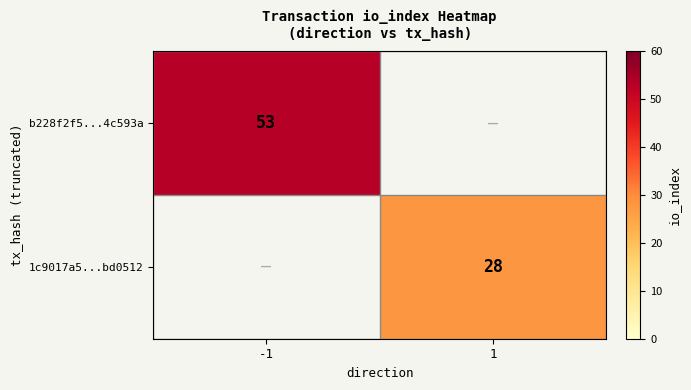

Is it true that b228f2f5...4c593a equals 53 at -1?

True